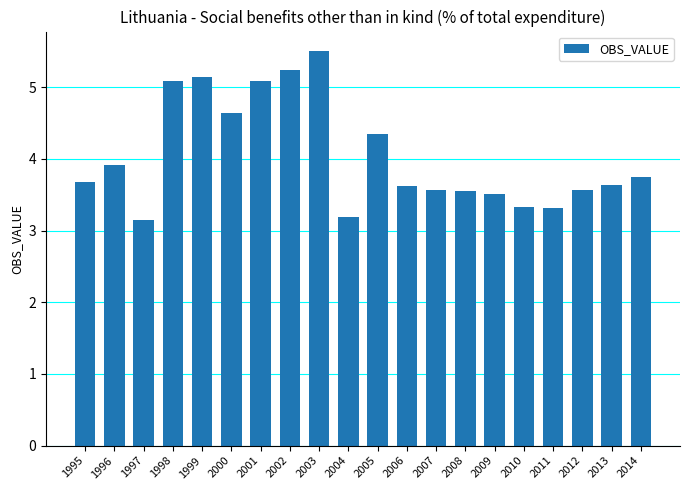

What is the smallest value displayed?

3.1